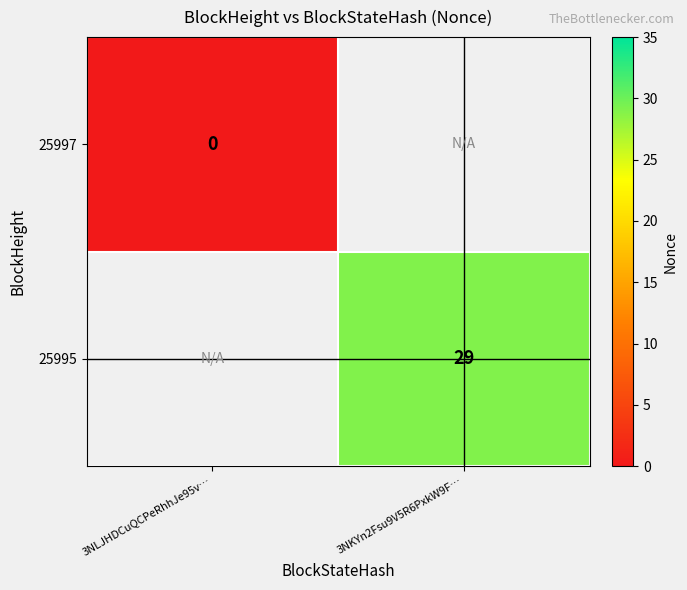

Is it true that 25995 equals 29 at 3NKYn2Fsu9V5R6PxkW9F…?

True